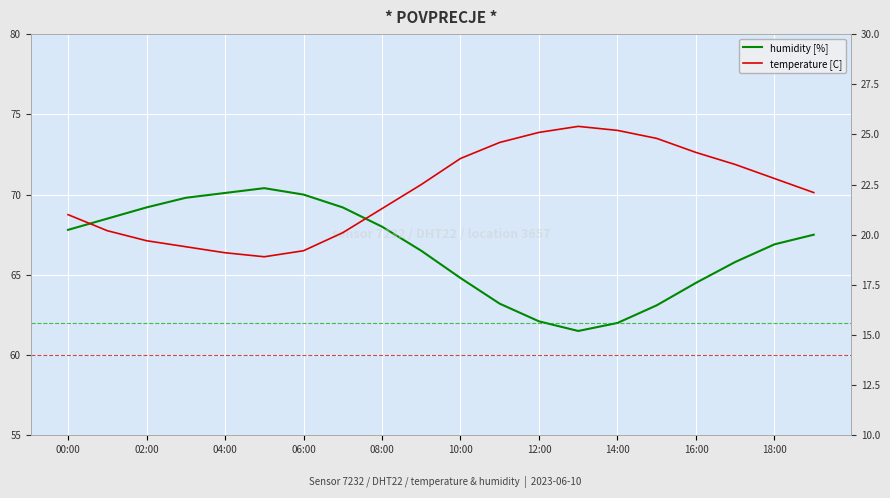

Which series changed the most between 04:00 and 13?

humidity [%]